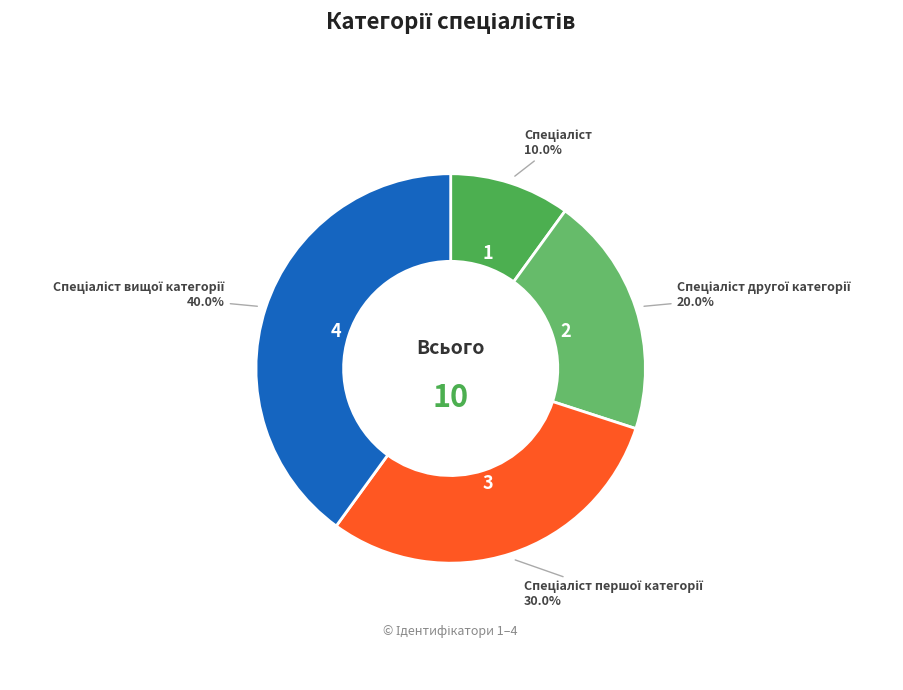

How many segments does this pie chart have?

4